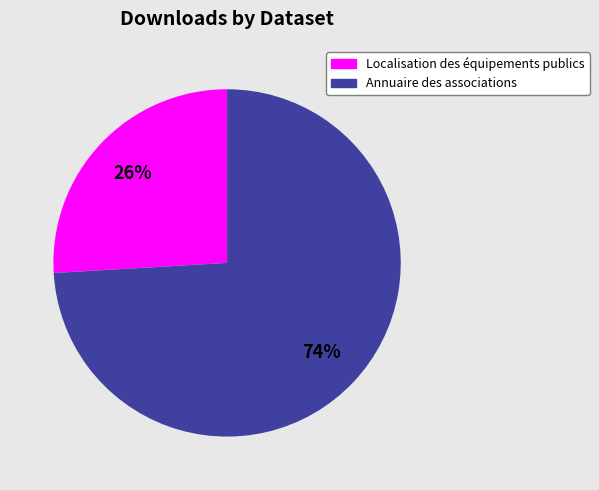

What percentage is the Localisation des équipements publics slice, to the nearest percent?

26%